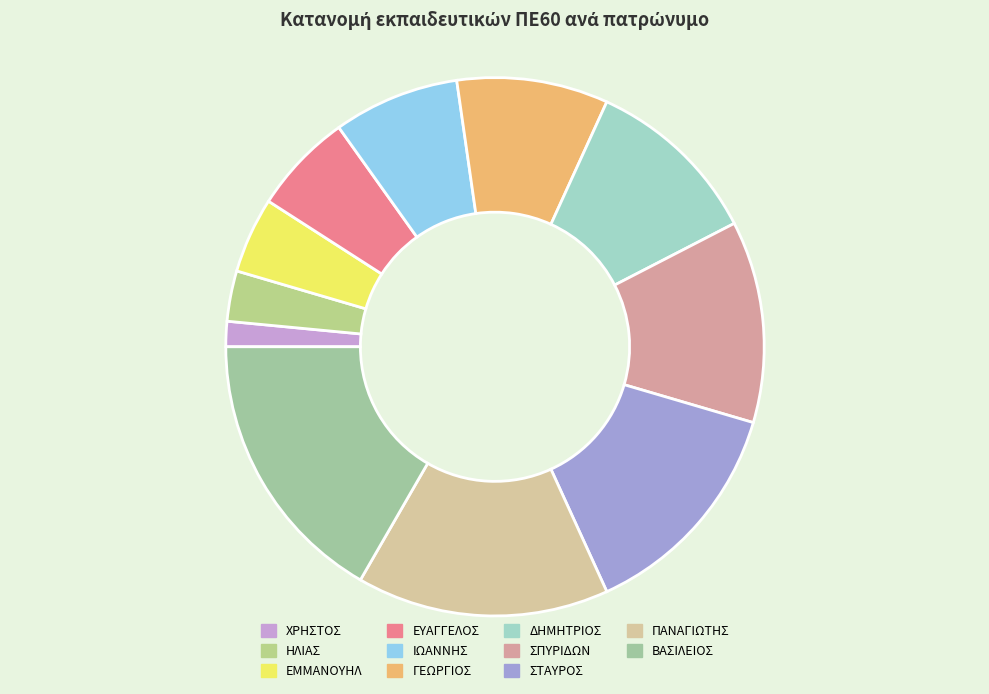

Count the number of slices in the pie.

11